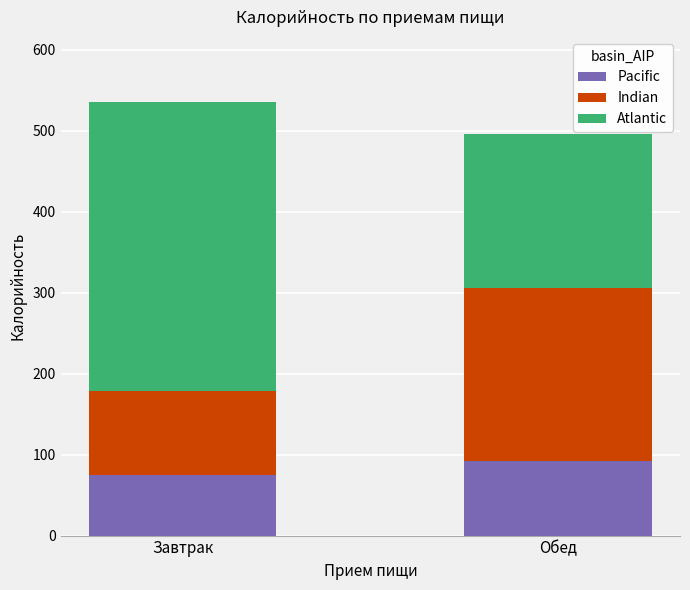

What is the minimum value for Pacific?

74.8